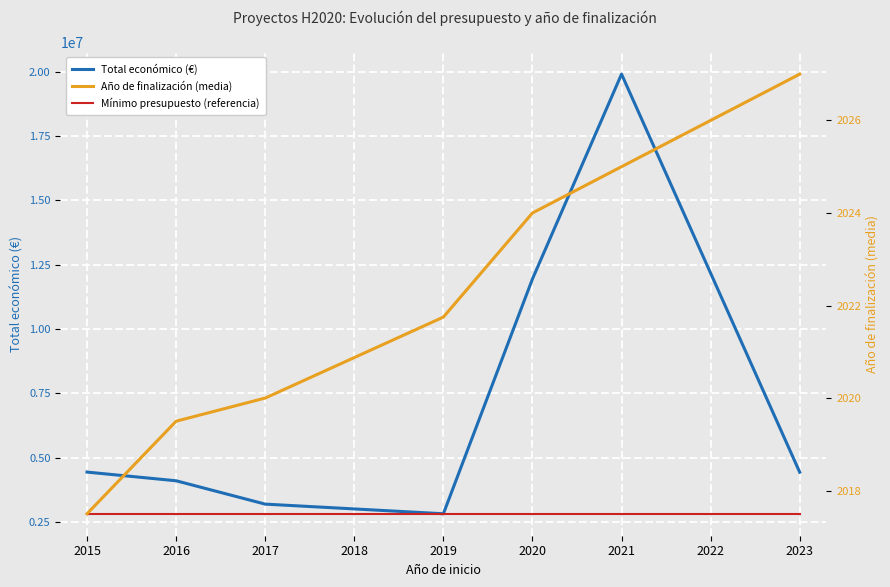

Rank the series at 2023 from highest to lowest value.

Total económico (€), Mínimo presupuesto (referencia), Año de finalización (media)